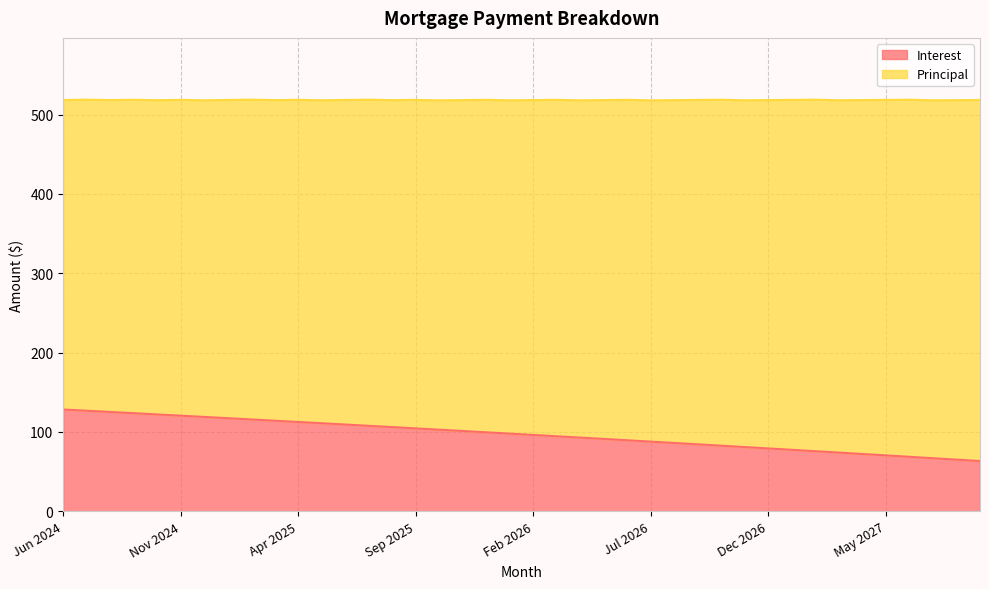

Does the chart display data point markers on the line(s)?

No